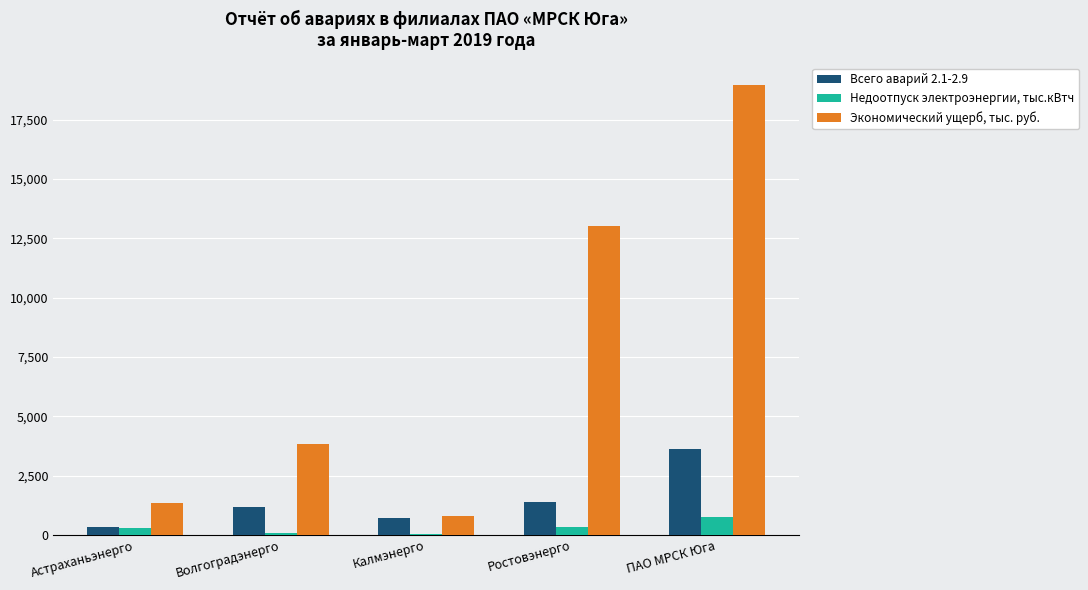

What is the greatest value displayed?

18956.8